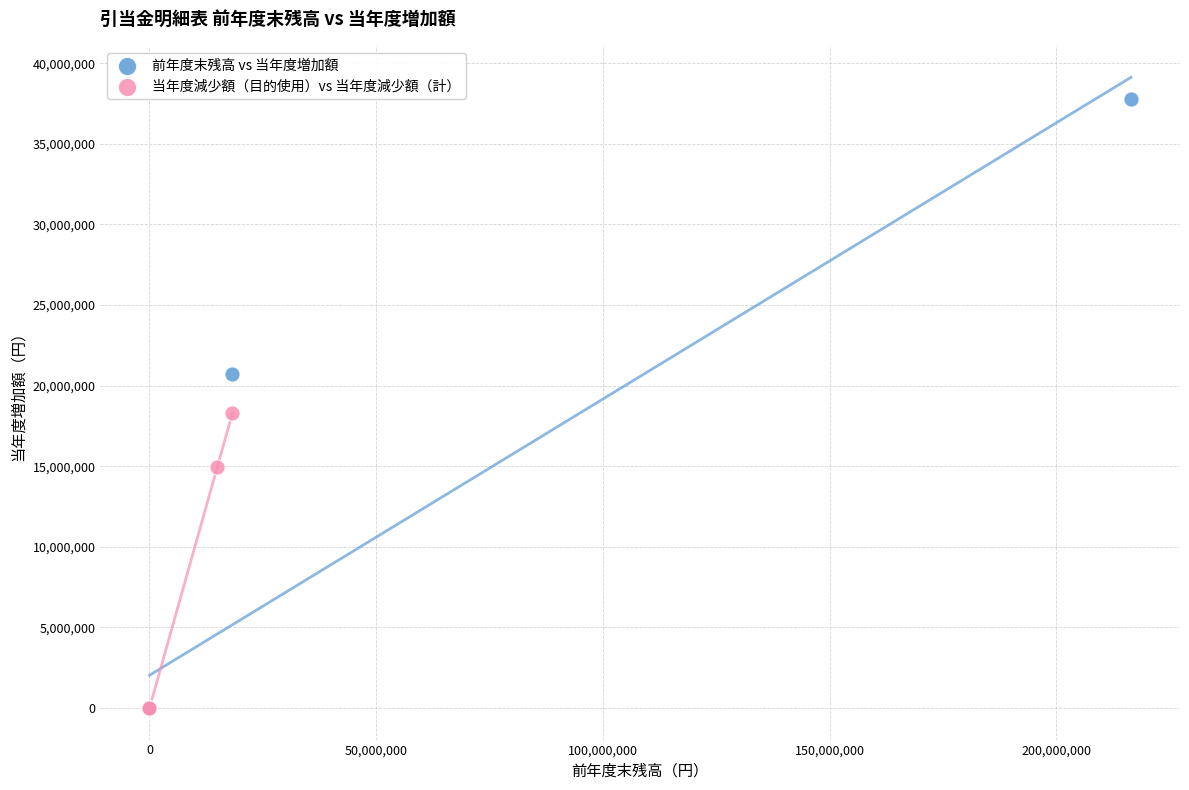

Which series contains the highest Y value?

前年度末残高 vs 当年度増加額